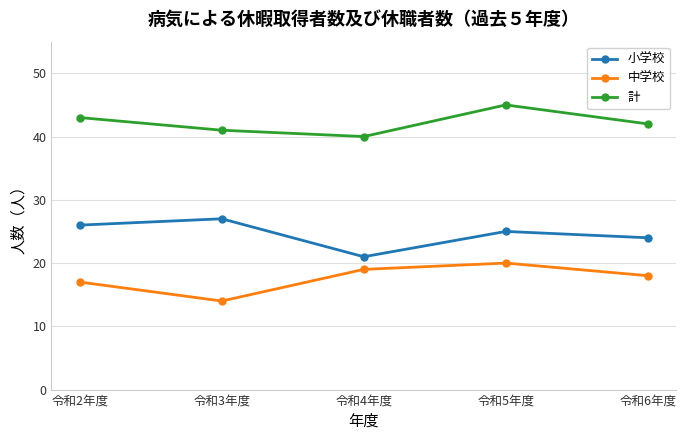

The value of 小学校 at 令和2年度 is 26. True or false?

True